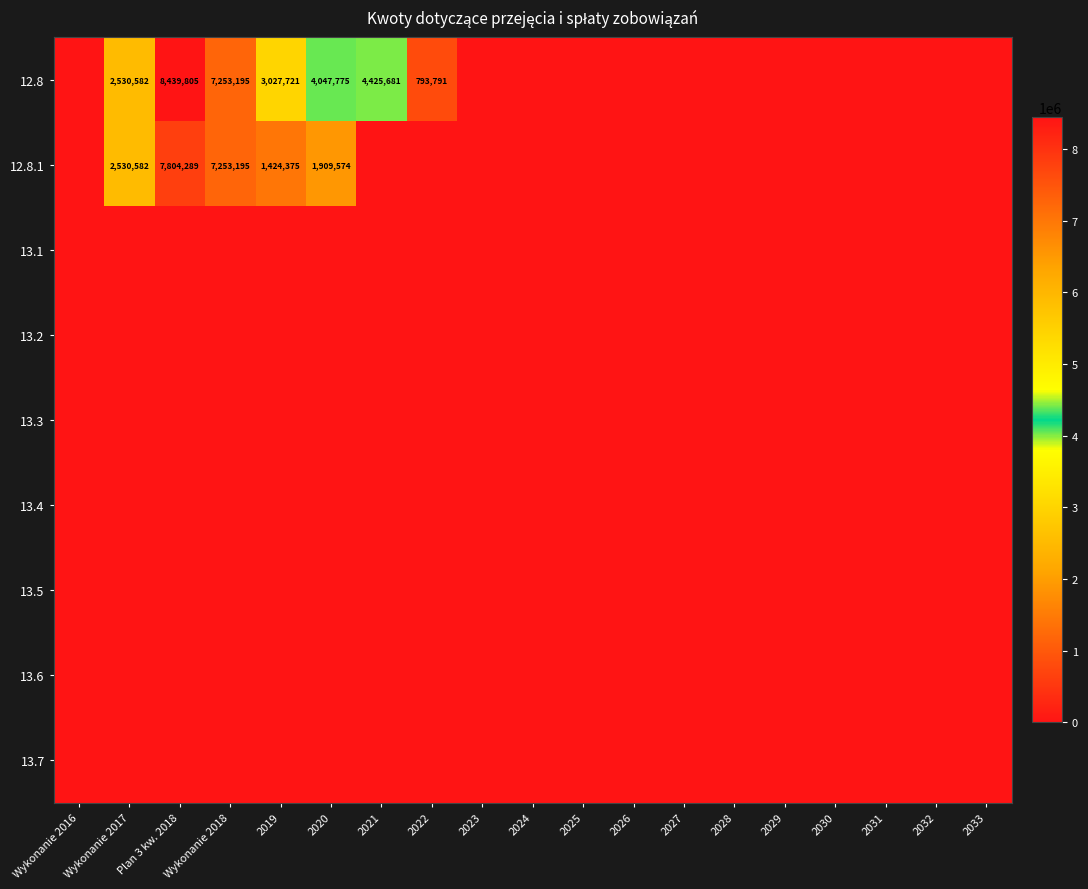

What is the difference between the 12.8 values at 2019 and 2021?

1397960